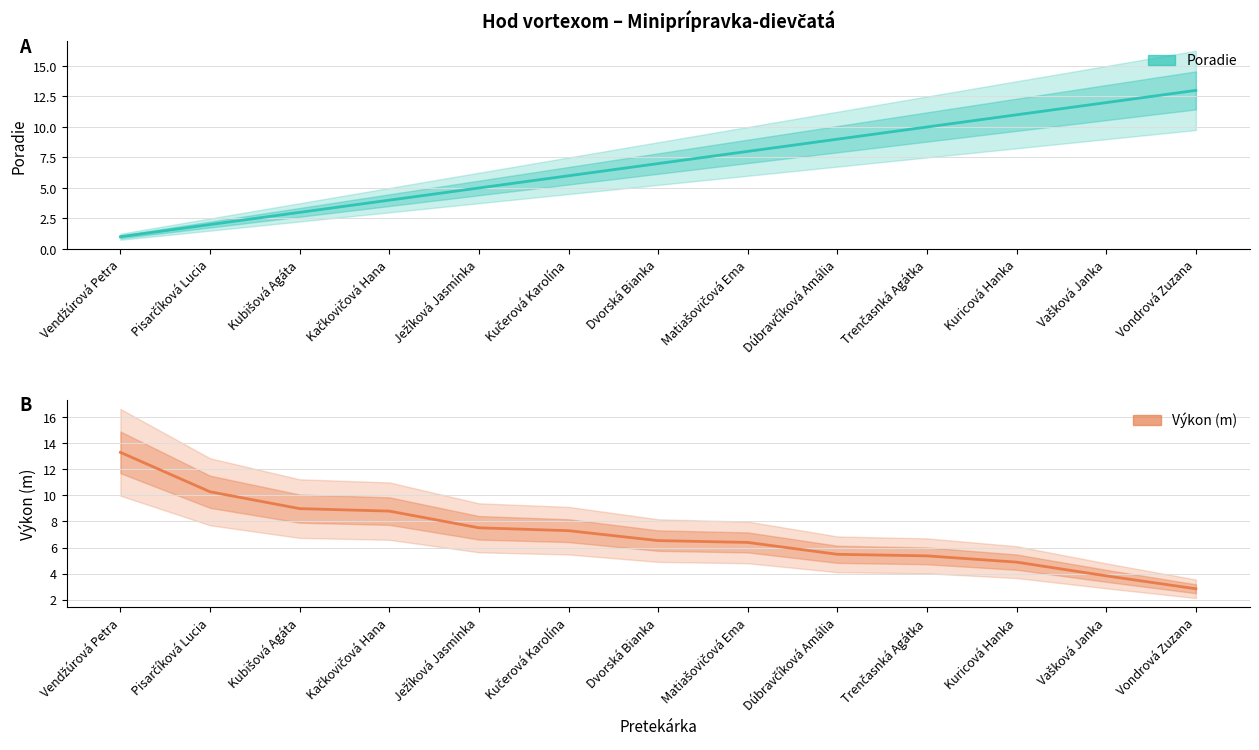

How many data points in Výkon are less than 6?

5